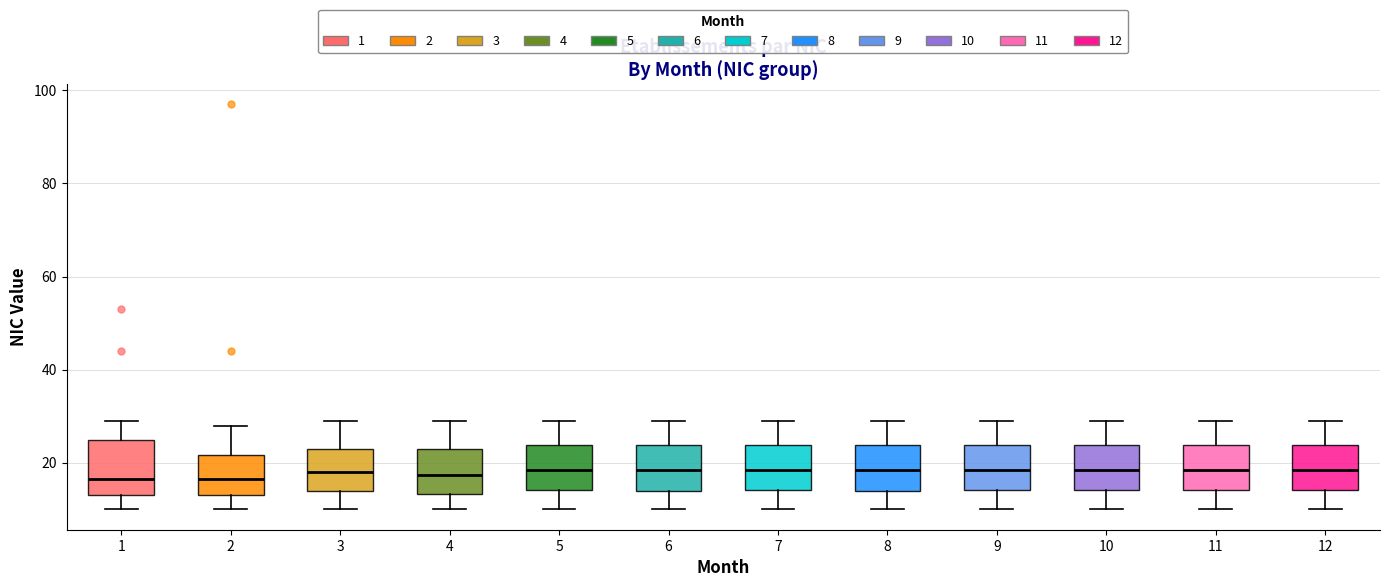

Reading left to right, transcribe this box plot: for each box, give where its median line is, the range the box spans, and where its two whiskers end, as read against the y-axis. The values are not printed on the chart, so give them approximately, as read against the axis.

1: median 16, box 14 to 26, whiskers 10 to 30
2: median 16, box 14 to 22, whiskers 10 to 28
3: median 18, box 14 to 24, whiskers 10 to 30
4: median 18, box 14 to 24, whiskers 10 to 30
5: median 18, box 14 to 24, whiskers 10 to 30
6: median 18, box 14 to 24, whiskers 10 to 30
7: median 18, box 14 to 24, whiskers 10 to 30
8: median 18, box 14 to 24, whiskers 10 to 30
9: median 18, box 14 to 24, whiskers 10 to 30
10: median 18, box 14 to 24, whiskers 10 to 30
11: median 18, box 14 to 24, whiskers 10 to 30
12: median 18, box 14 to 24, whiskers 10 to 30